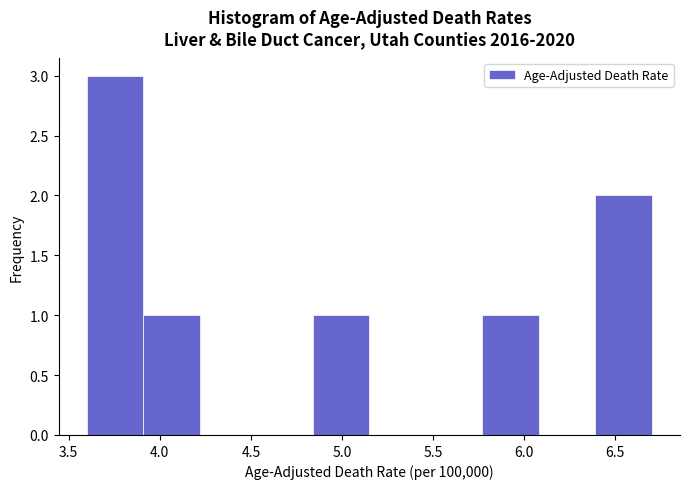

What is the height of the bar covering 3.91 to 4.22 on the x-axis? Neither the bar edges nor the heights are printed on the chart, so give them approximately, as read against the axes.

1